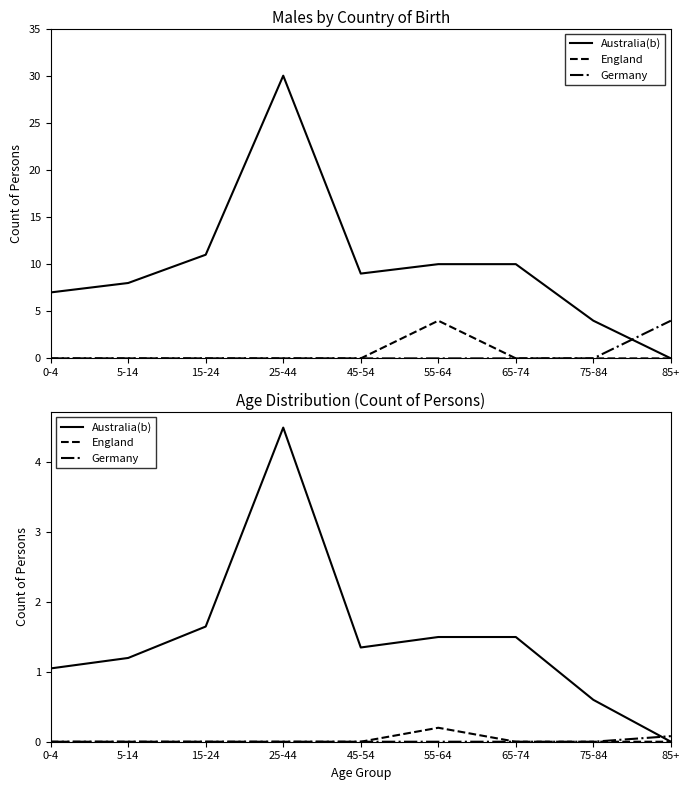

Which category has the lowest value across all series?

85+